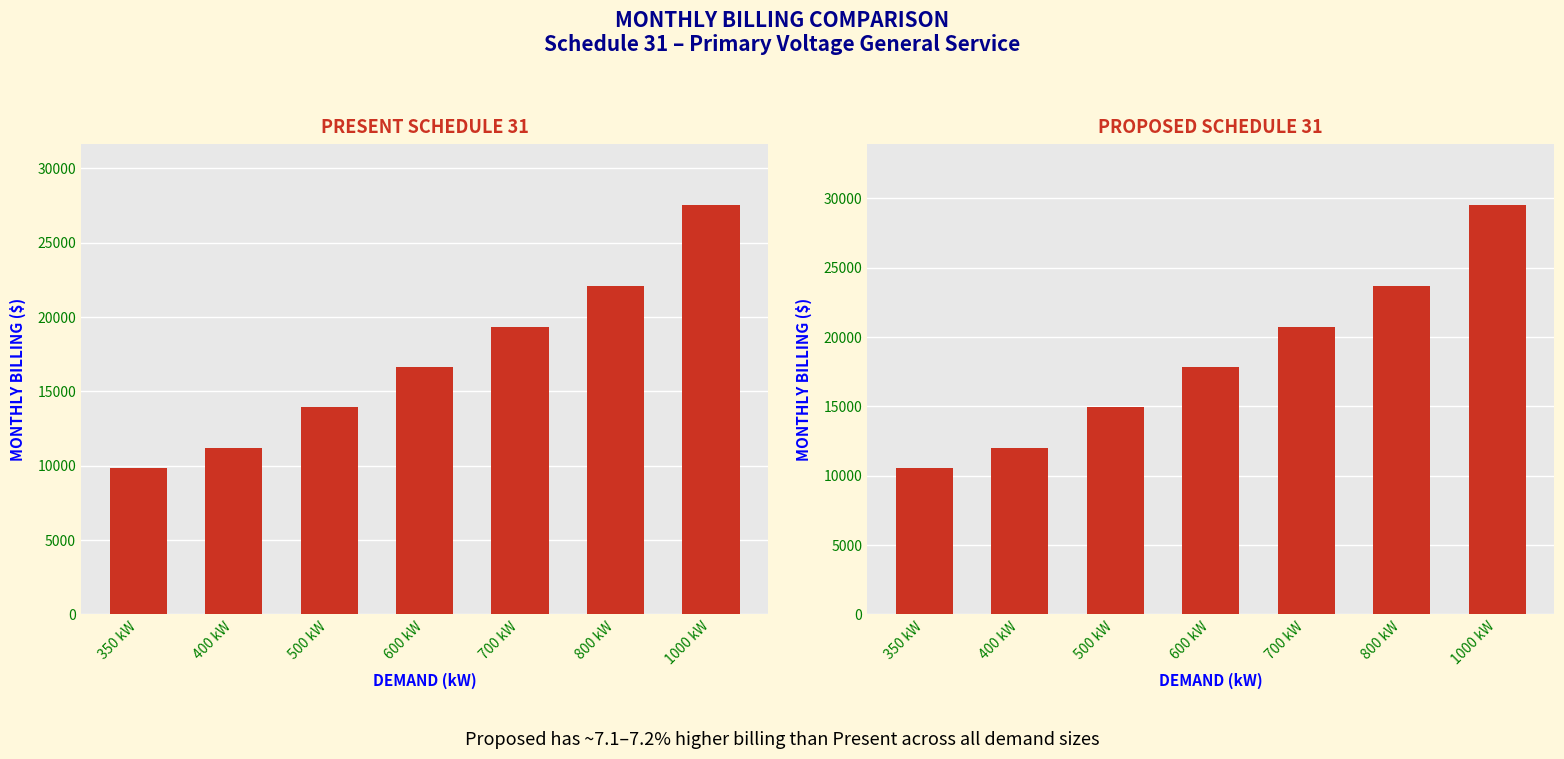

What is the difference between the highest and lowest values at 600 kW?

1196.2